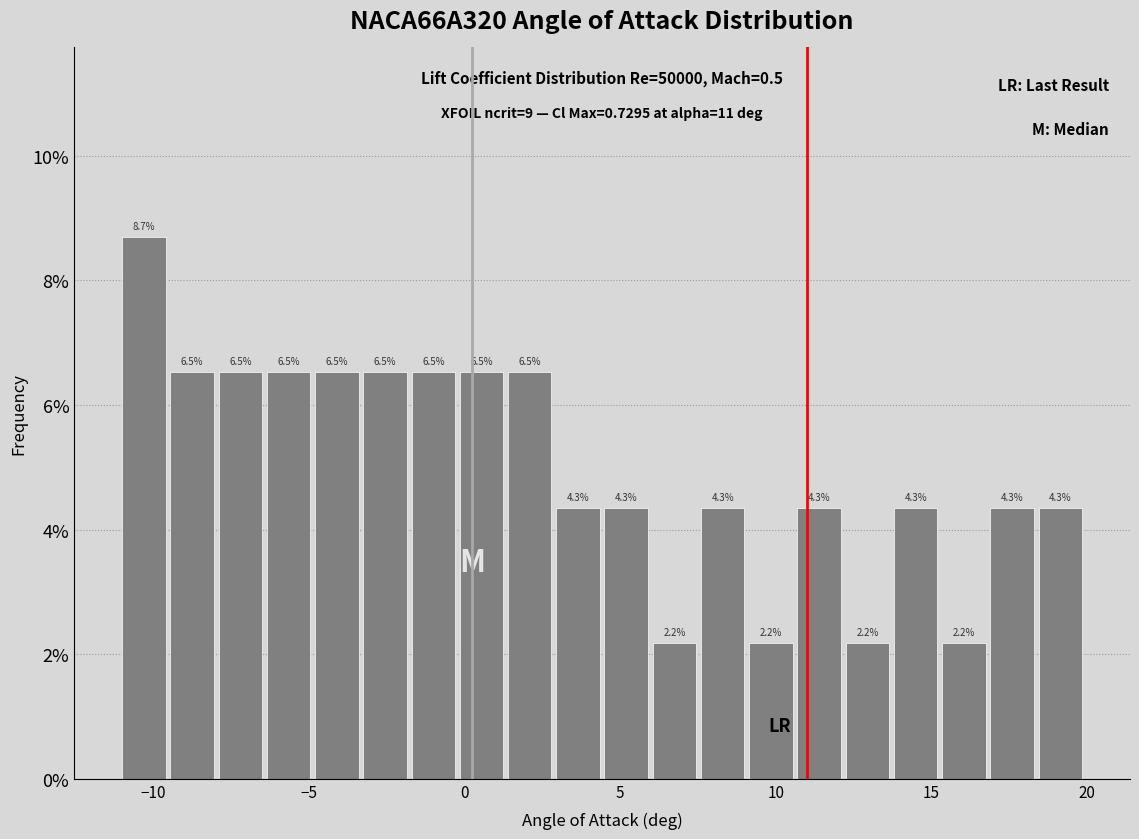

Around what value on the x-axis is the tallest bar? Give the approximate position of its centre, as read against the axis.

-10.5